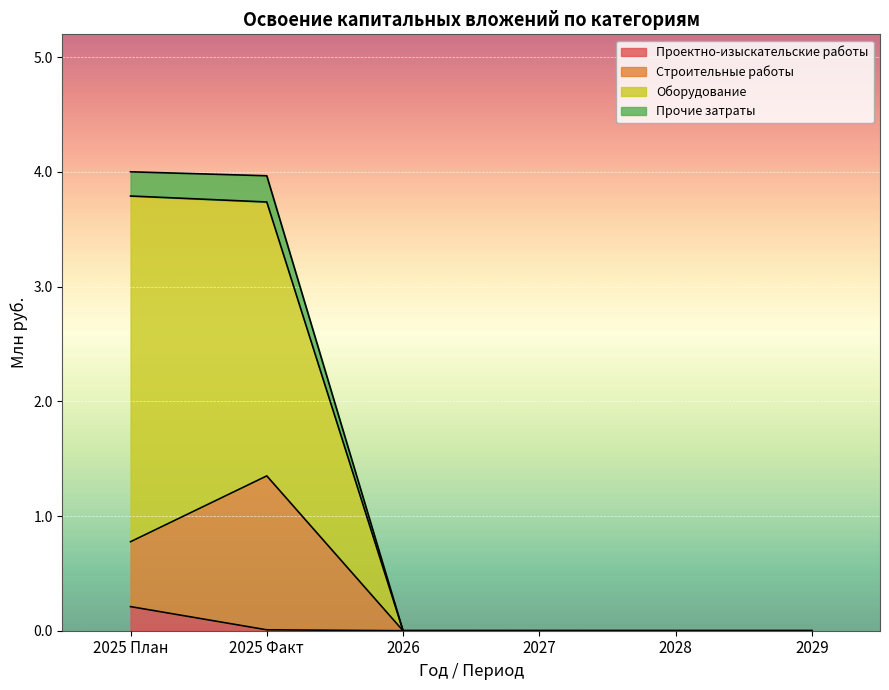

What are all the series names shown in the legend?

Проектно-изыскательские работы, Строительные работы, Оборудование, Прочие затраты